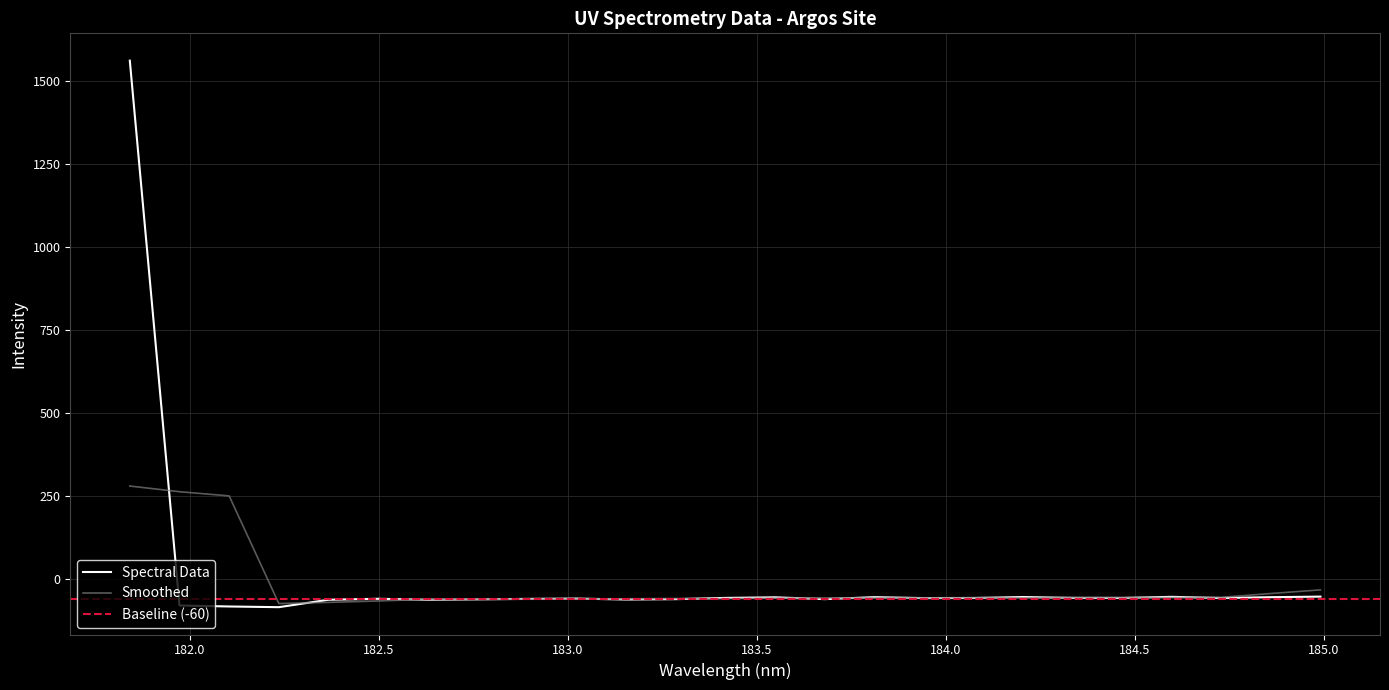

How many points are higher than both their immediate neighbors (excluding endpoints)?

6